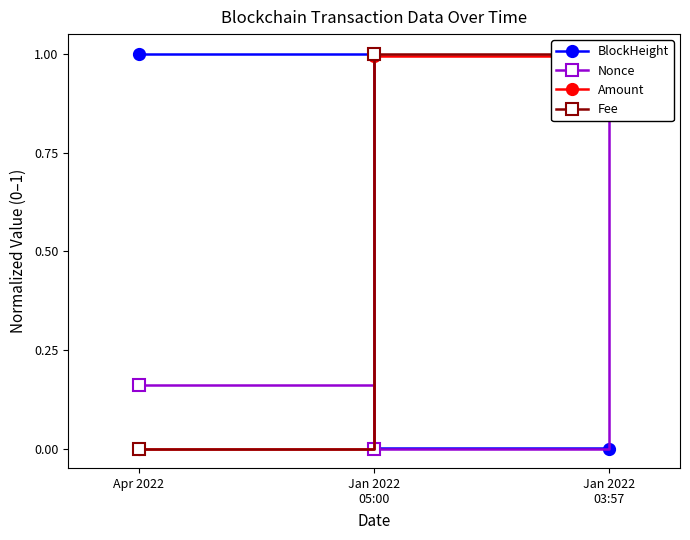

Where is Amount nearest to the value 0?

Apr 2022